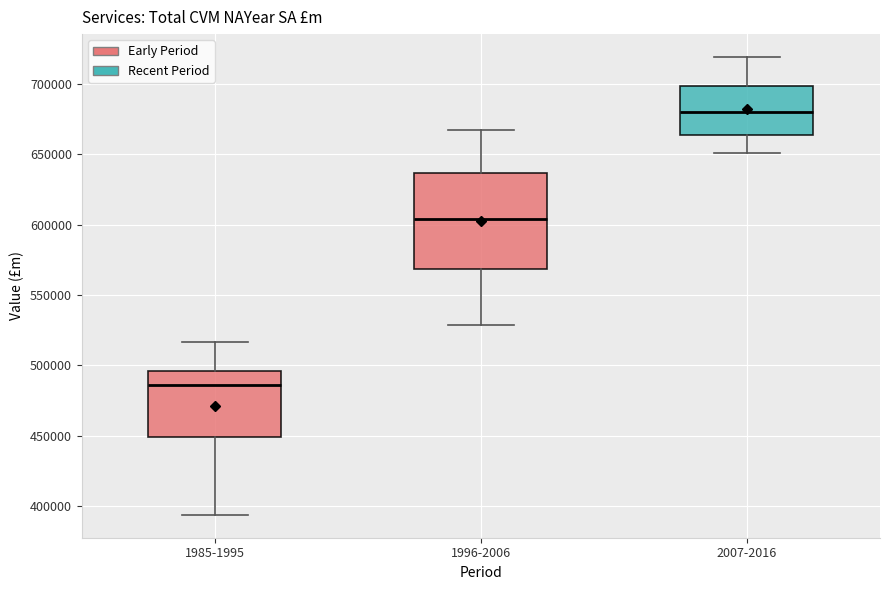

Which box is the tallest, from its lower edge to its upper edge?

1996-2006